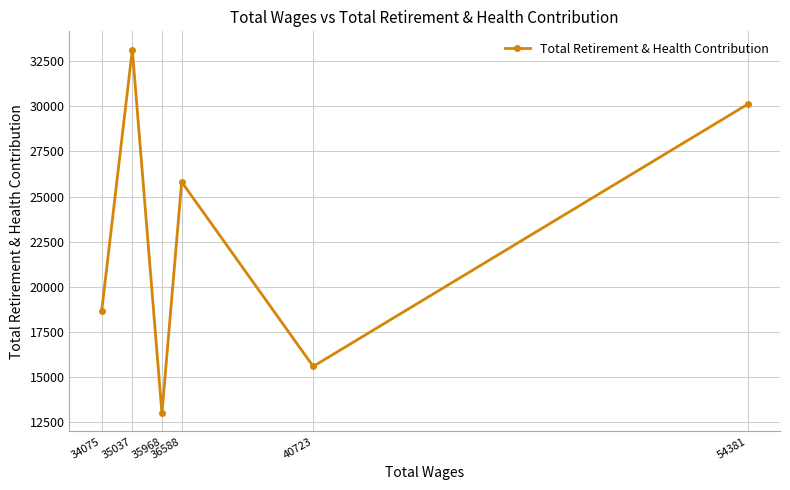

At which label is the value closest to 23069?

36588